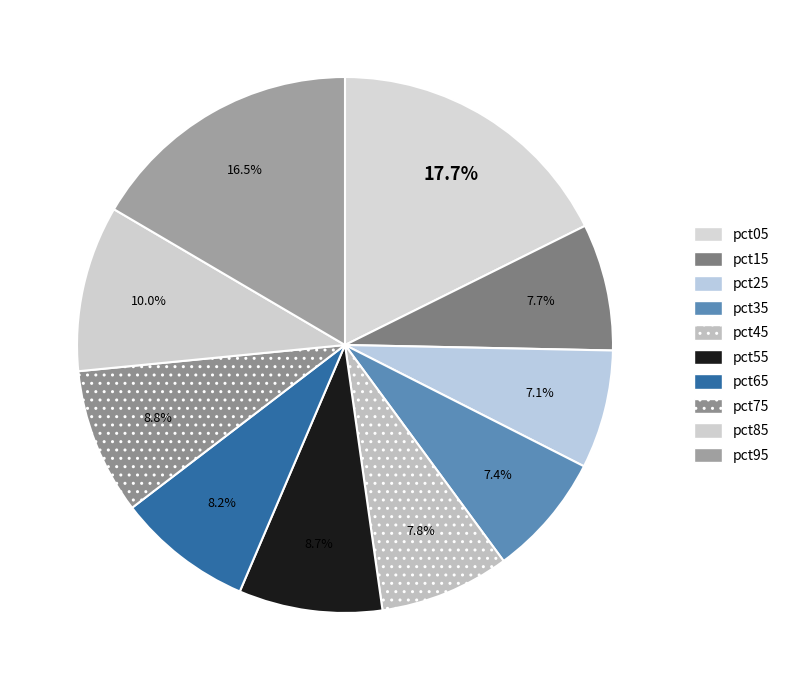

To the nearest percent, what percentage of the pie is pct95?

17%